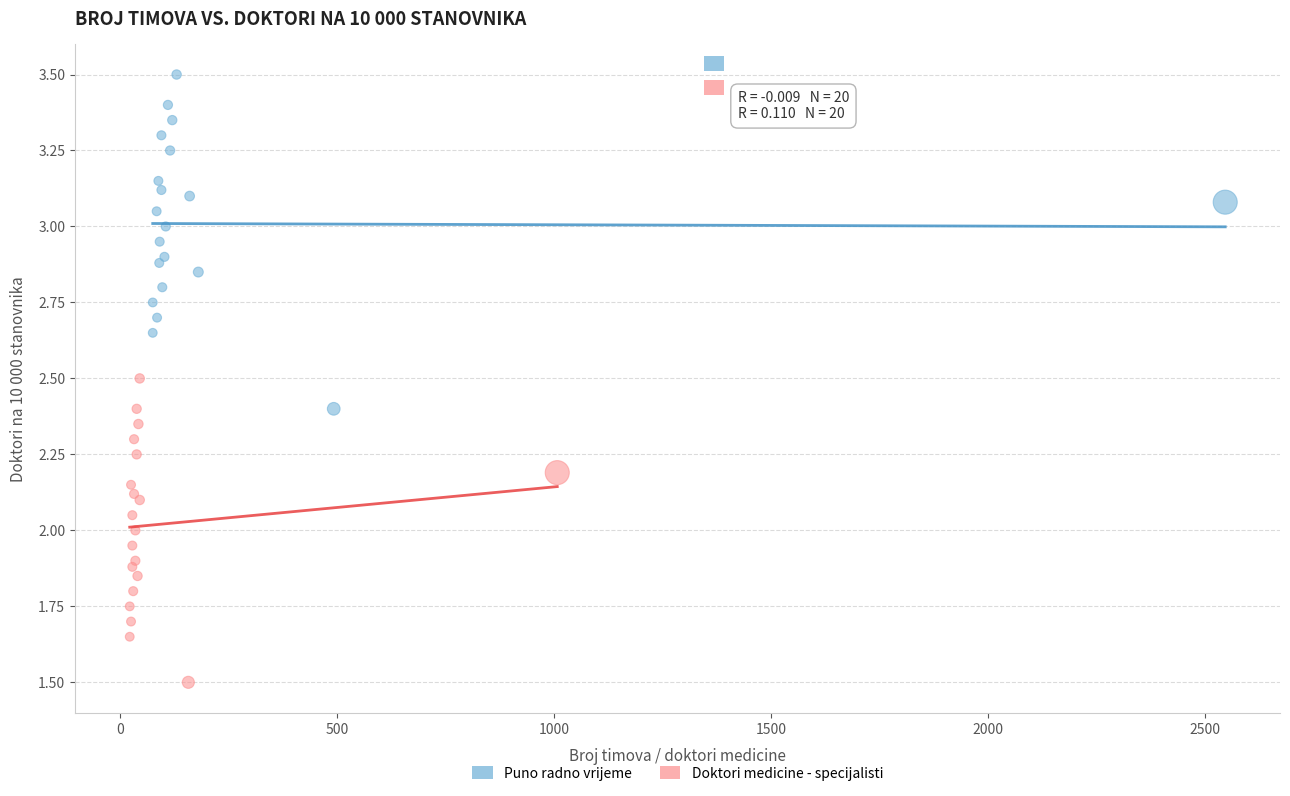

Which series reaches the minimum Y coordinate?

Doktori medicine - specijalisti